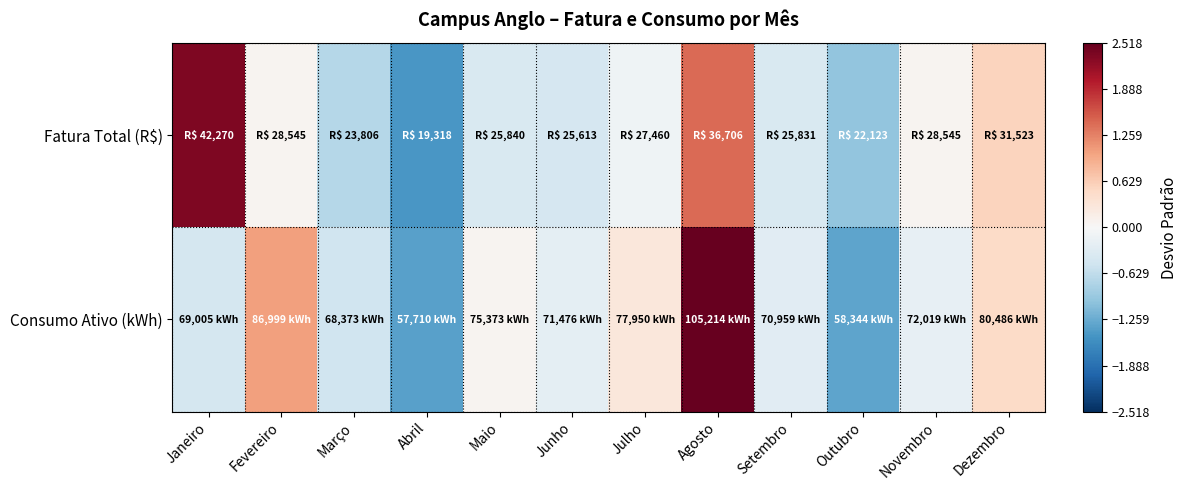

List the series in order of their overall mean, lowest first.

Consumo Ativo (kWh), Fatura Total (R$)